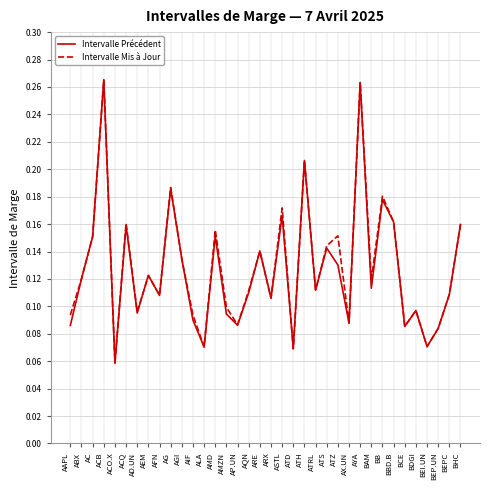

The Intervalle Mis à Jour series shows 0.1 at AGI. True or false?

True